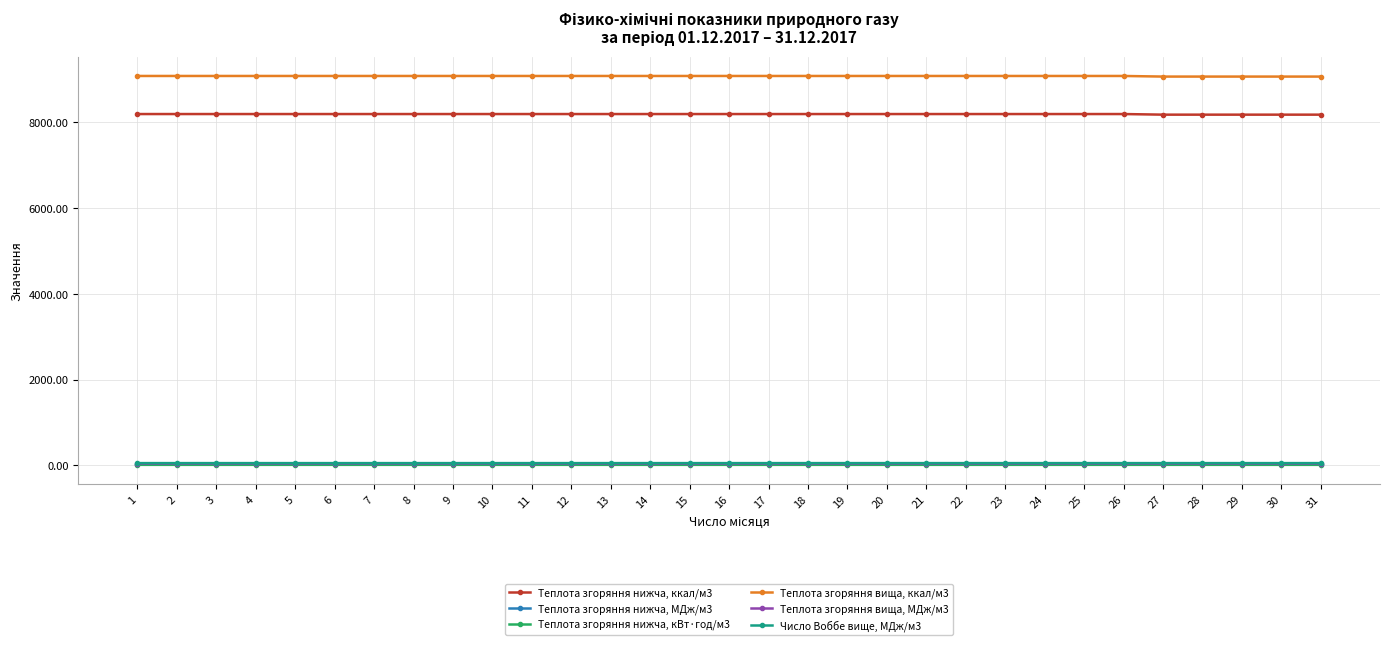

Is the value of Теплота згоряння нижча, ккал/м3 at 30 greater than the value of Теплота згоряння вища, ккал/м3 at 26?

No